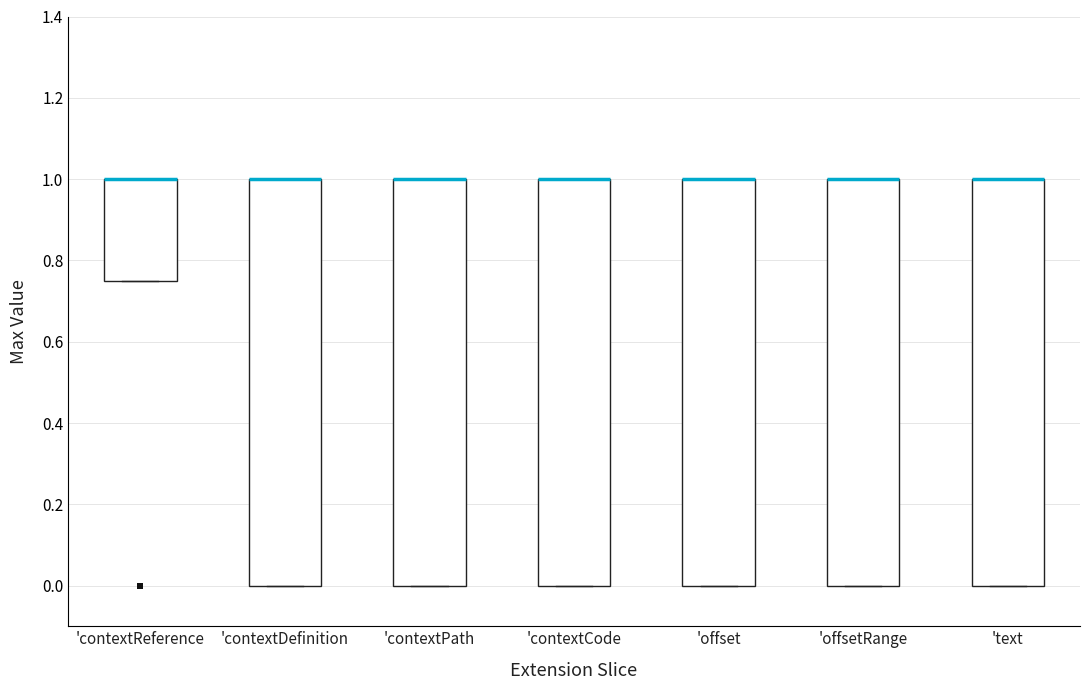

Reading left to right, transcribe this box plot: for each box, give where its median line is, the range the box spans, and where its two whiskers end, as read against the y-axis. The values are not printed on the chart, so give them approximately, as read against the axis.

'contextReference: median 1.00 (drawn on the box's upper edge), box 0.76 to 1.00, whiskers 0.76 to 1.00
'contextDefinition: median 1.00 (drawn on the box's upper edge), box 0.00 to 1.00, whiskers 0.00 to 1.00
'contextPath: median 1.00 (drawn on the box's upper edge), box 0.00 to 1.00, whiskers 0.00 to 1.00
'contextCode: median 1.00 (drawn on the box's upper edge), box 0.00 to 1.00, whiskers 0.00 to 1.00
'offset: median 1.00 (drawn on the box's upper edge), box 0.00 to 1.00, whiskers 0.00 to 1.00
'offsetRange: median 1.00 (drawn on the box's upper edge), box 0.00 to 1.00, whiskers 0.00 to 1.00
'text: median 1.00 (drawn on the box's upper edge), box 0.00 to 1.00, whiskers 0.00 to 1.00